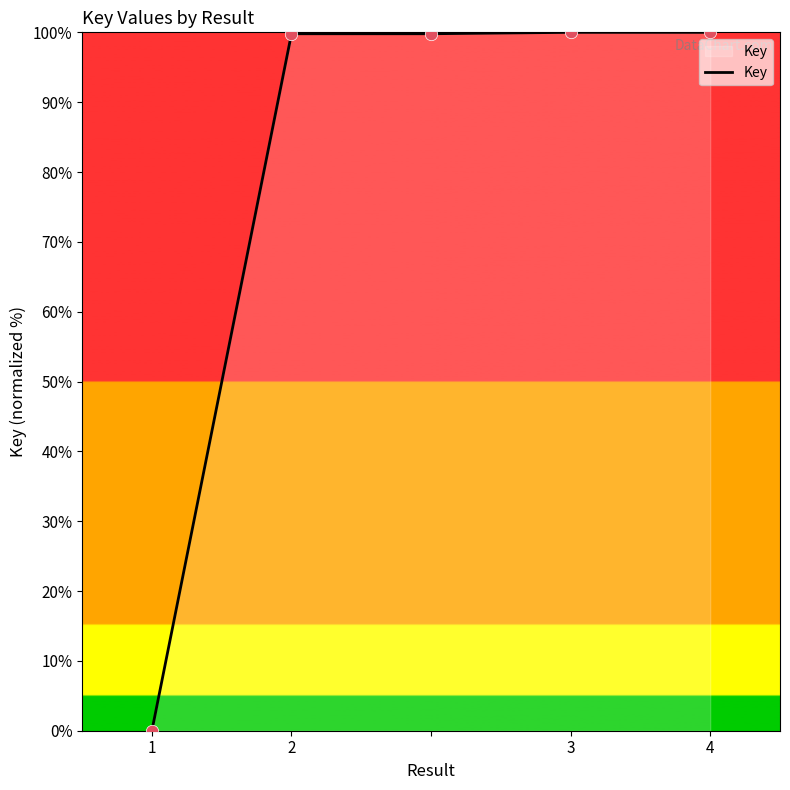

What is the sum of all values?

399.6